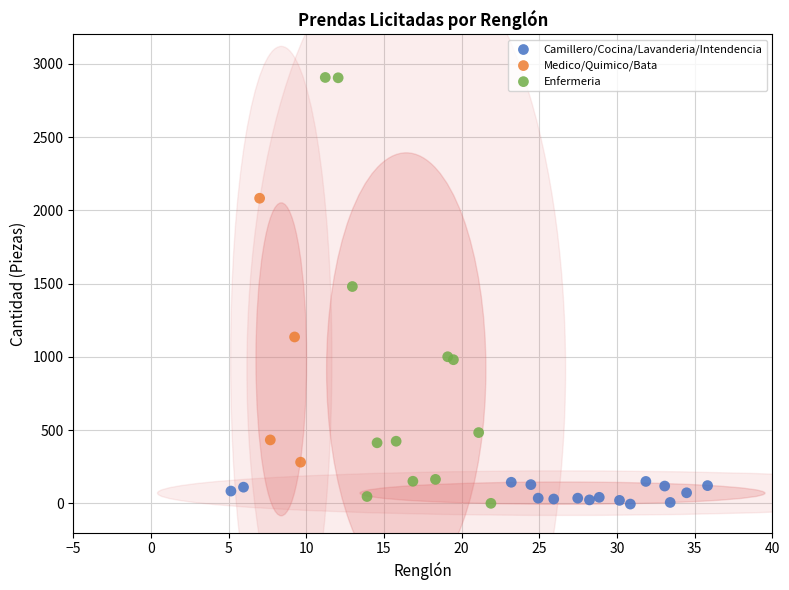

Which series contains the highest Y value?

Enfermeria